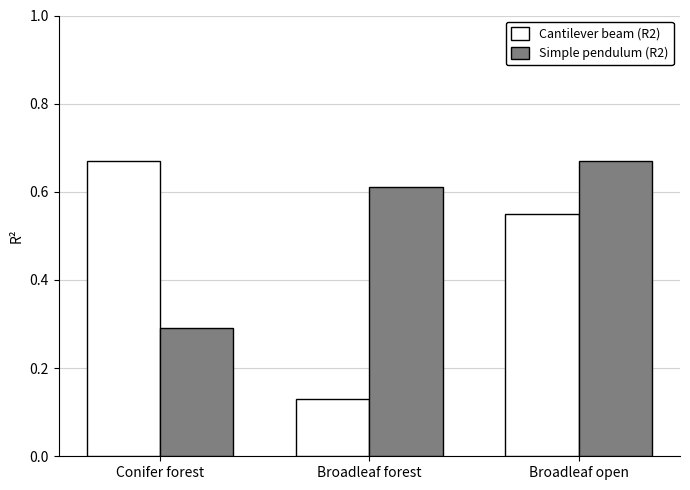

At which label is Cantilever beam (R2) closest to 0?

Broadleaf forest